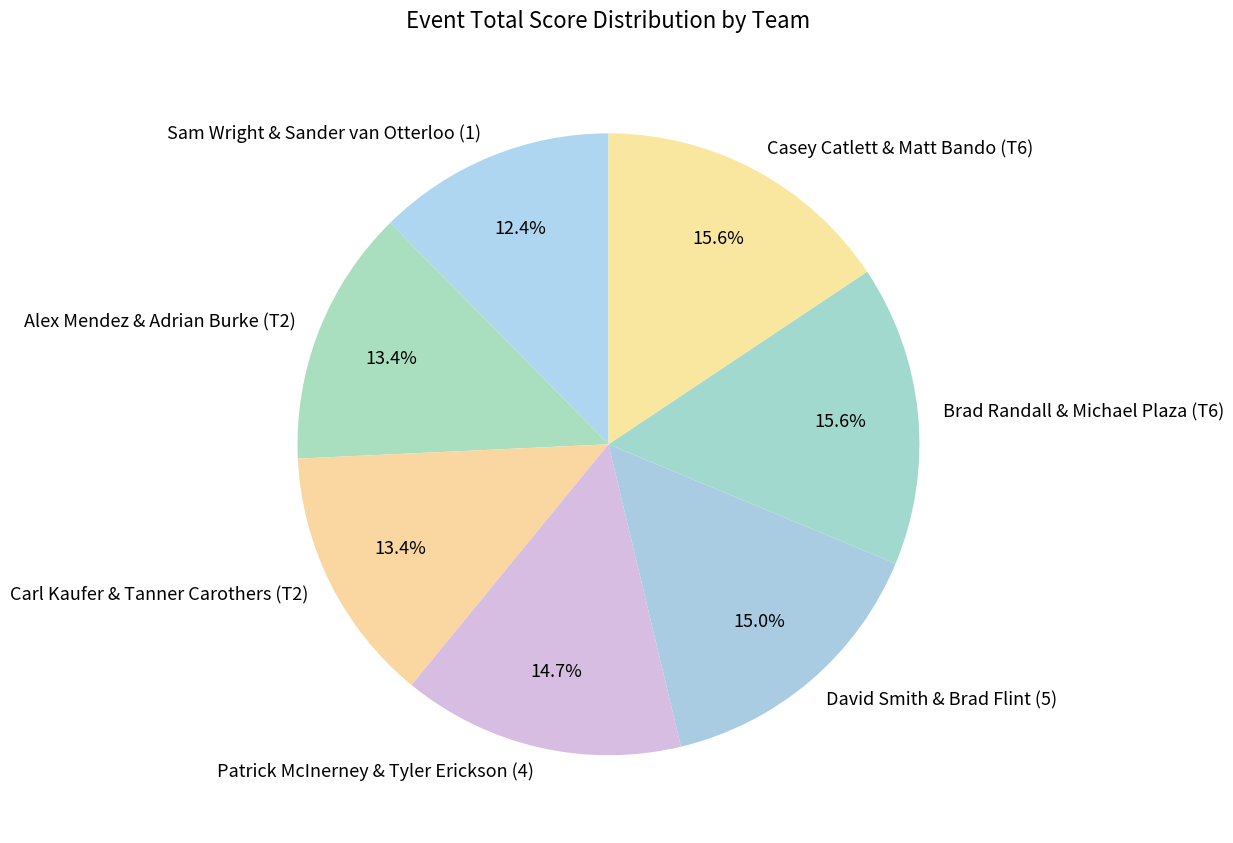

Approximately how many times larger is the value at Patrick McInerney & Tyler Erickson (4) compared to Sam Wright & Sander van Otterloo (1)?

1.2